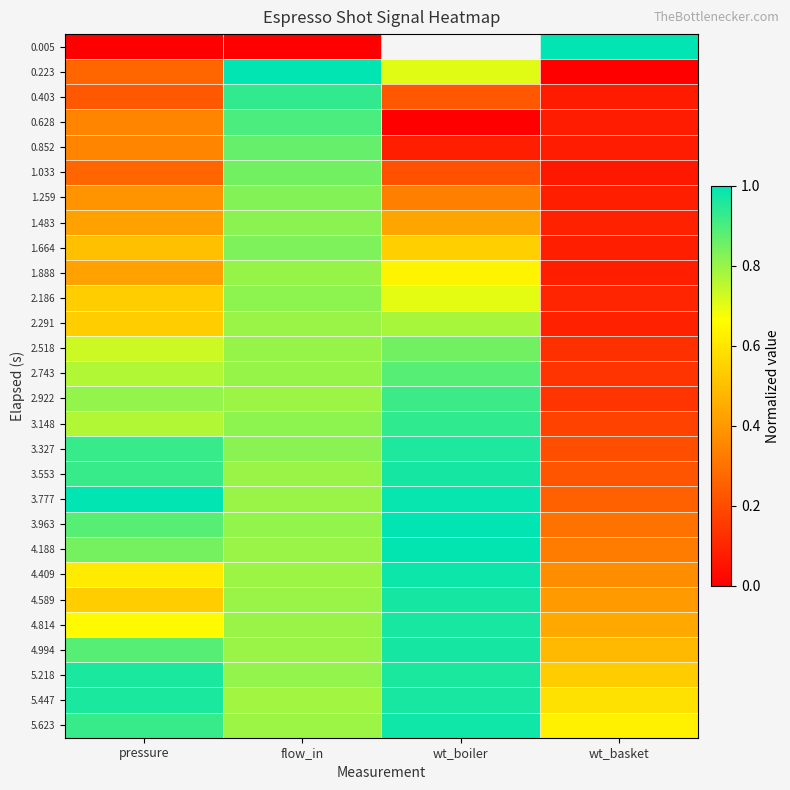

Is it true that 2.186 equals 0.7 at pressure?

False